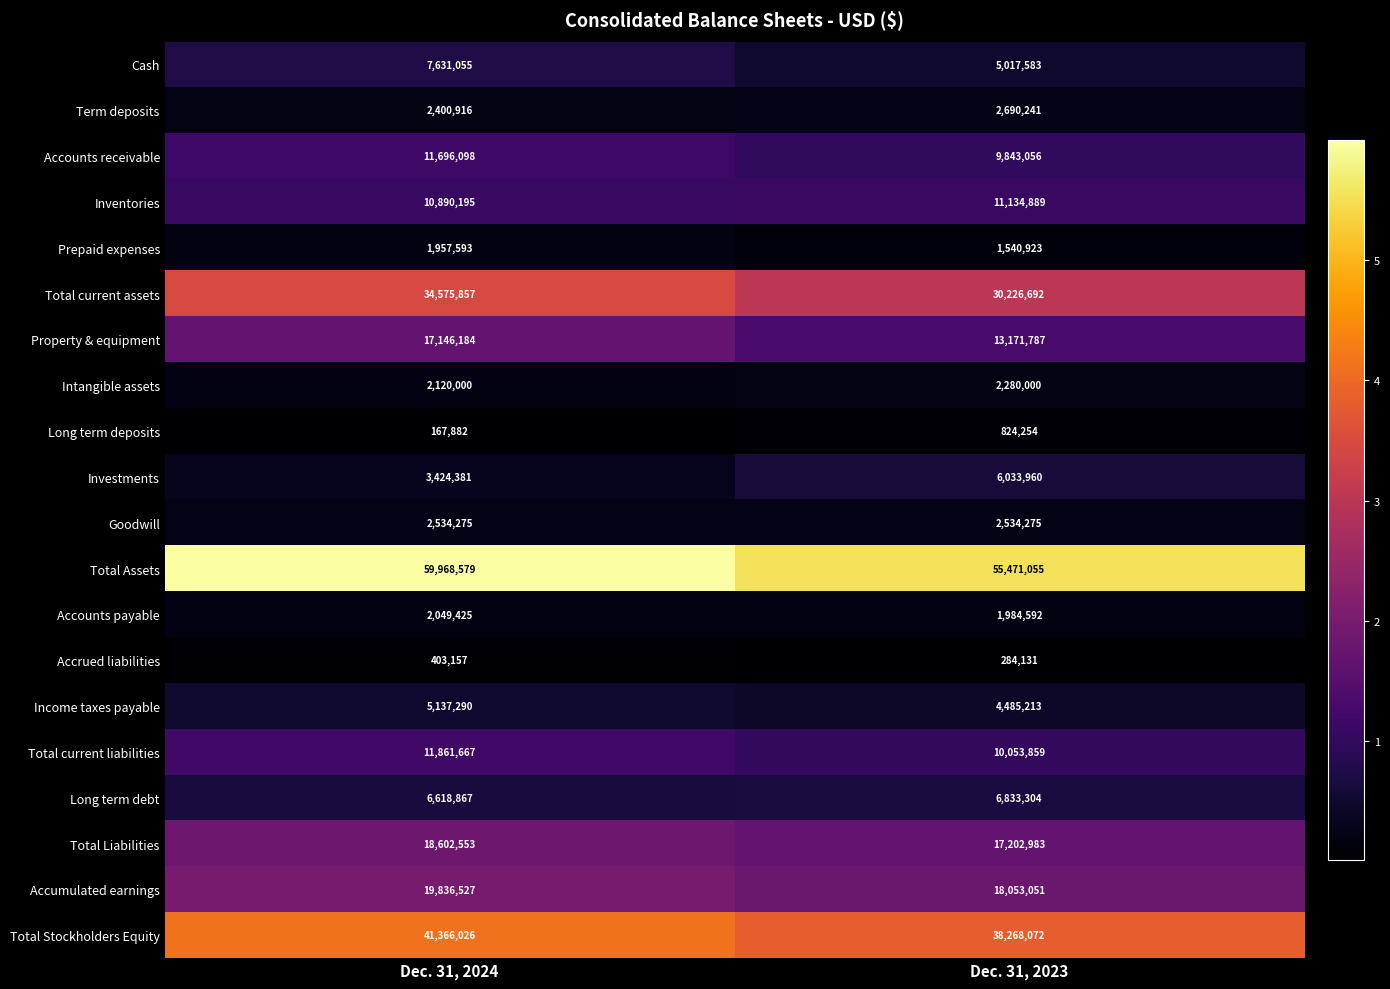

What is the total value across all series at Dec. 31, 2023?

237933920